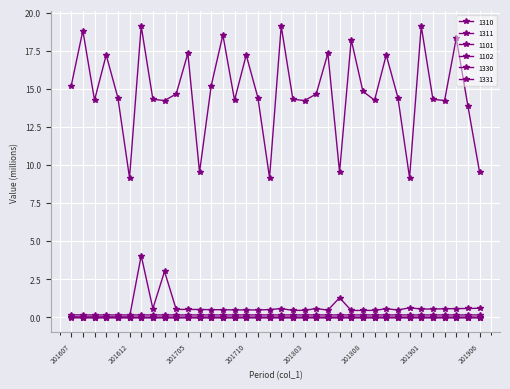

Reading left to right, transcribe all the data shown in this chart.

1310: 15.2	18.8	14.2	17.2	14.4	9.2	19.1	14.3	14.2	14.7	17.3	9.5	15.2	18.5	14.2	17.2	14.4	9.2	19.1	14.3	14.2	14.7	17.3	9.5	18.2	14.8	14.2	17.2	14.4	9.2	19.1	14.3	14.2	18.3	13.9	9.5
1311: 0.0	0.0	0.0	0.0	0.0	0.0	4.0	0.6	3.0	0.5	0.5	0.5	0.5	0.5	0.5	0.5	0.5	0.5	0.6	0.4	0.4	0.6	0.5	1.3	0.4	0.4	0.4	0.6	0.5	0.6	0.5	0.5	0.5	0.6	0.6	0.6
1101: 0.2	0.1	0.1	0.1	0.1	0.1	0.1	0.1	0.1	0.1	0.1	0.1	0.1	0.1	0.1	0.1	0.1	0.1	0.1	0.1	0.1	0.1	0.1	0.1	0.1	0.1	0.1	0.1	0.1	0.1	0.1	0.1	0.1	0.1	0.1	0.1
1102: -0.0	-0.0	-0.0	-0.0	-0.0	-0.0	-0.0	-0.0	-0.0	-0.0	-0.0	-0.0	-0.0	-0.0	-0.0	-0.0	-0.0	-0.0	-0.0	-0.0	-0.0	-0.0	-0.0	-0.0	-0.0	-0.0	-0.0	-0.0	-0.0	-0.0	-0.0	-0.0	-0.0	-0.0	-0.0	-0.0
1330: -0.0	-0.0	-0.0	-0.0	-0.0	-0.0	-0.0	-0.0	-0.0	-0.0	-0.0	-0.0	-0.0	-0.0	-0.0	-0.0	-0.0	-0.0	-0.0	-0.0	-0.0	-0.0	-0.0	-0.0	-0.0	-0.0	-0.0	-0.0	-0.0	-0.0	-0.0	-0.0	-0.0	-0.0	-0.0	-0.0
1331: 0.0	0.0	0.0	0.0	0.0	0.0	0.0	0.0	0.0	0.0	0.0	0.0	0.0	0.0	0.0	0.0	0.0	0.0	0.0	0.0	0.0	0.0	0.0	0.0	0.0	0.0	0.0	0.0	0.0	0.0	0.0	0.0	0.0	0.0	0.0	0.0